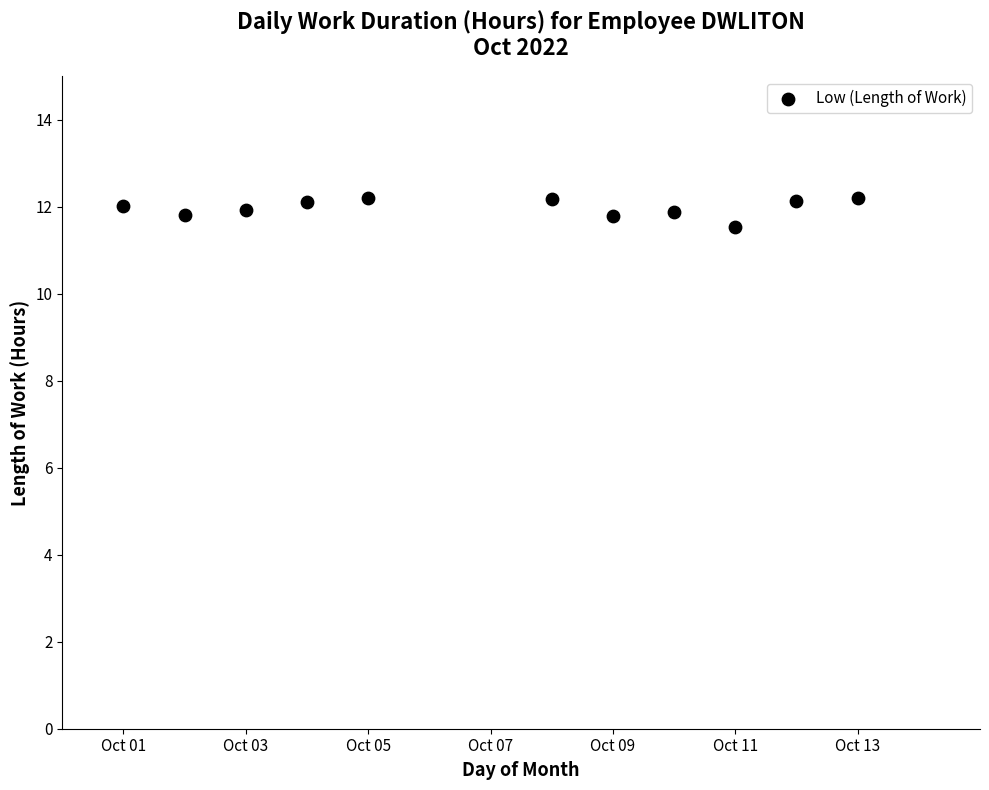

What is the average X value?

7.1